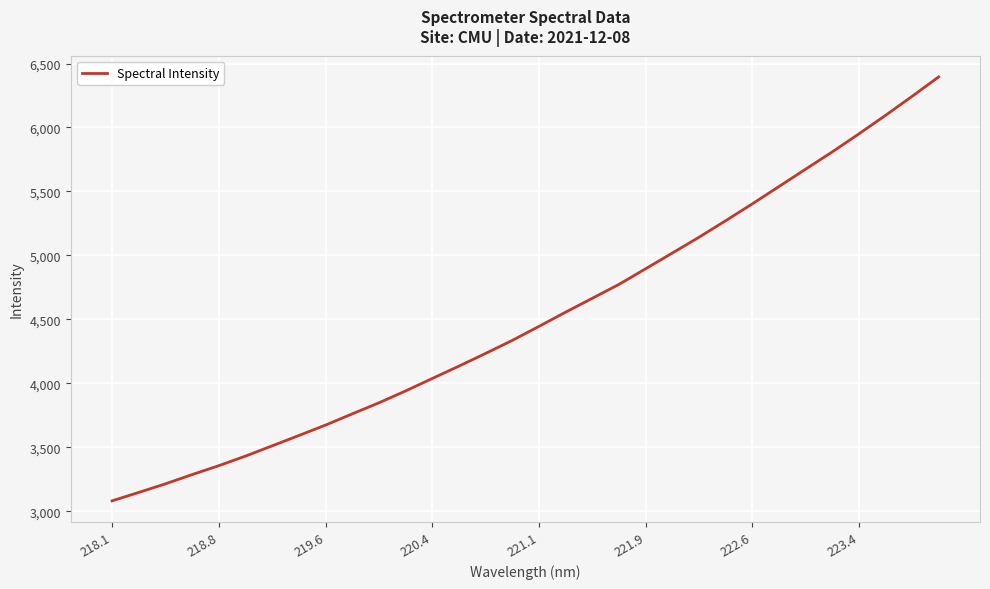

What is the difference between the maximum and minimum values?

3315.1